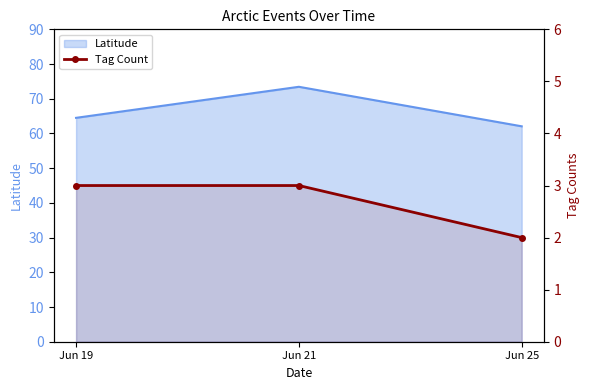

The chart shows a value of 2 at Jun 19. True or false?

False